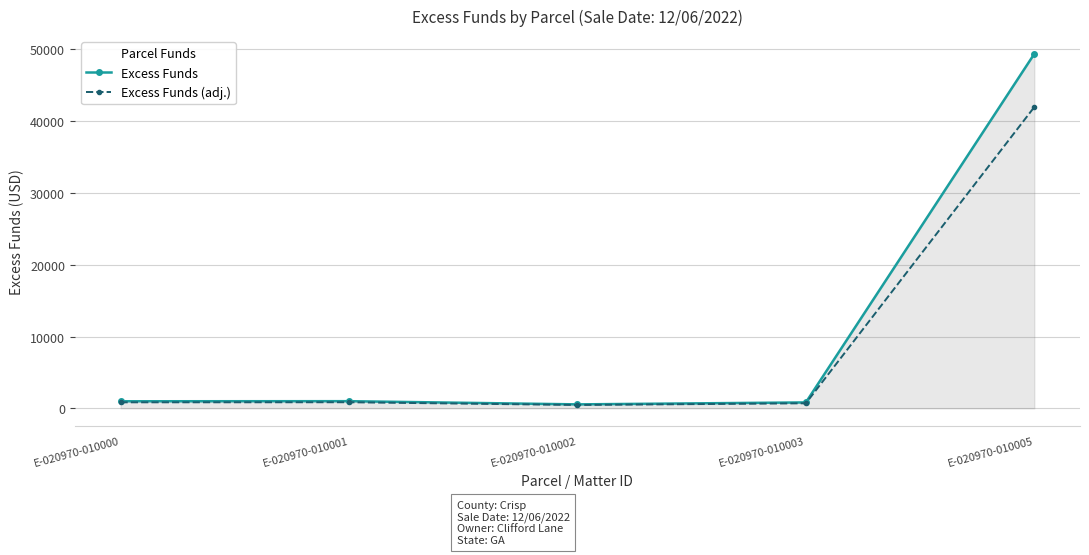

What are all the series names shown in the legend?

Excess Funds, Excess Funds (adj.)